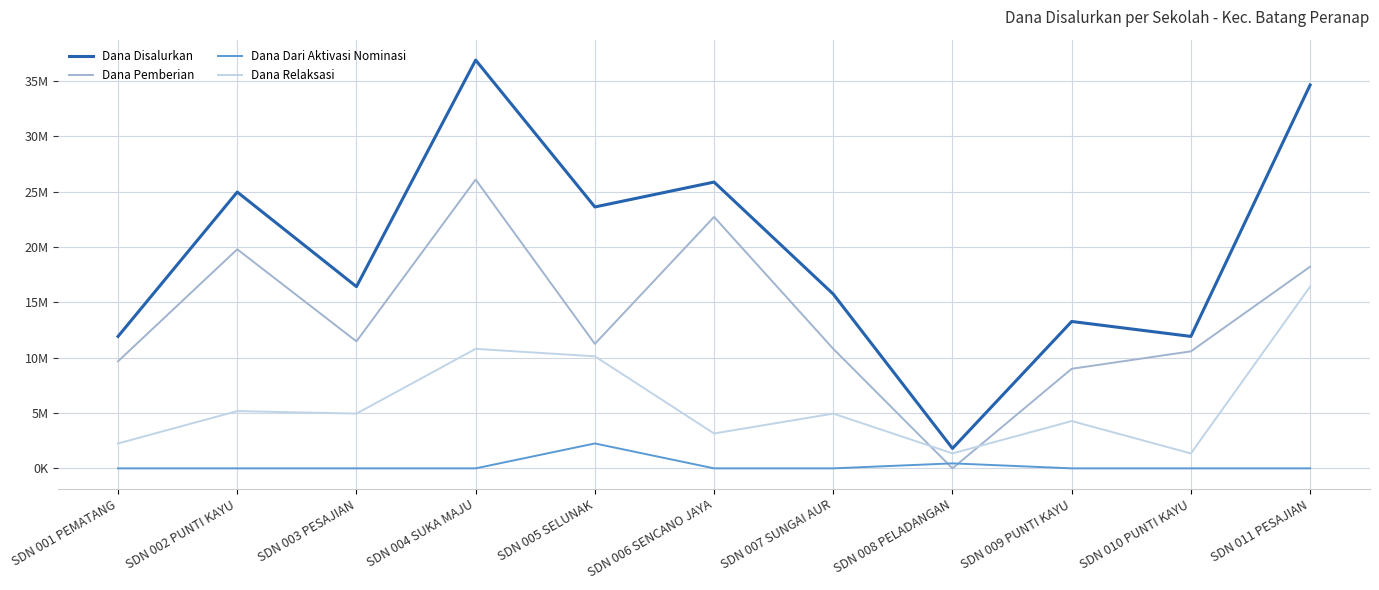

List the series in order of their overall mean, lowest first.

Dana Dari Aktivasi Nominasi, Dana Relaksasi, Dana Pemberian, Dana Disalurkan